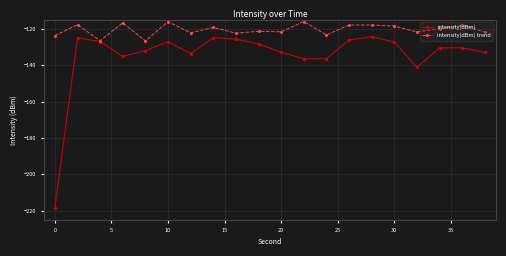

True or false: intensity(dBm) trend and intensity(dBm) intersect in this chart.

False